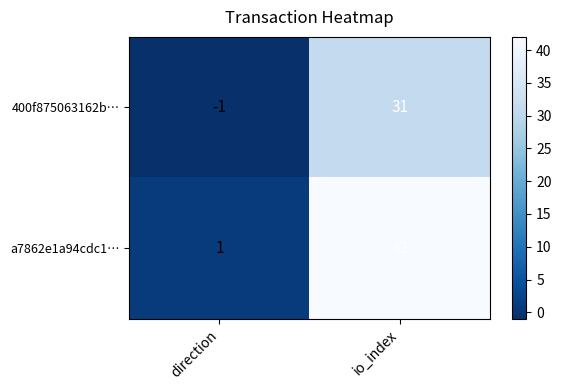

List the series in order of their overall mean, lowest first.

400f875063162b…, a7862e1a94cdc1…